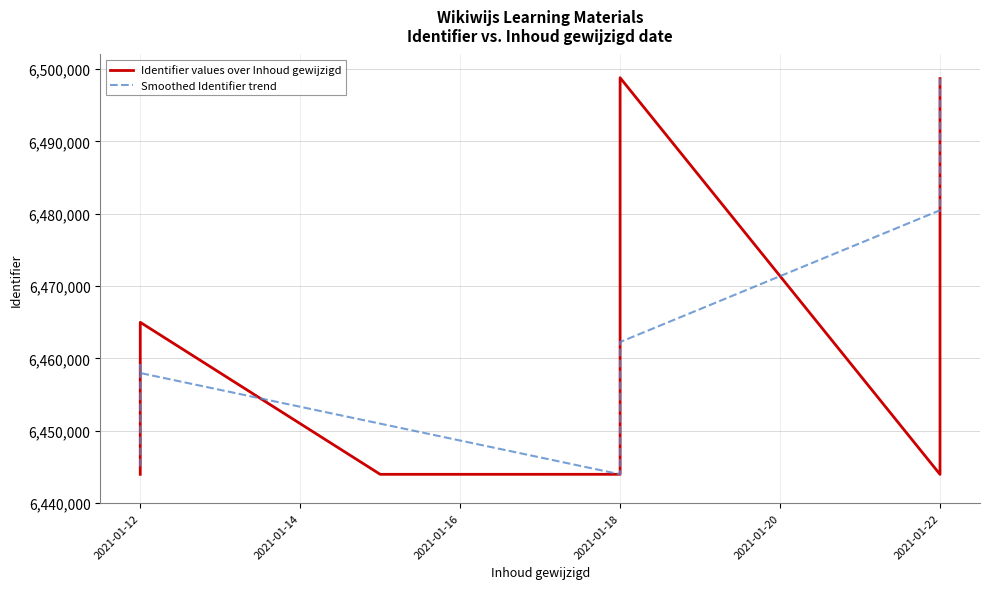

What value does the Smoothed Identifier trend series have at 2021-01-18, to the nearest 10?

6443990